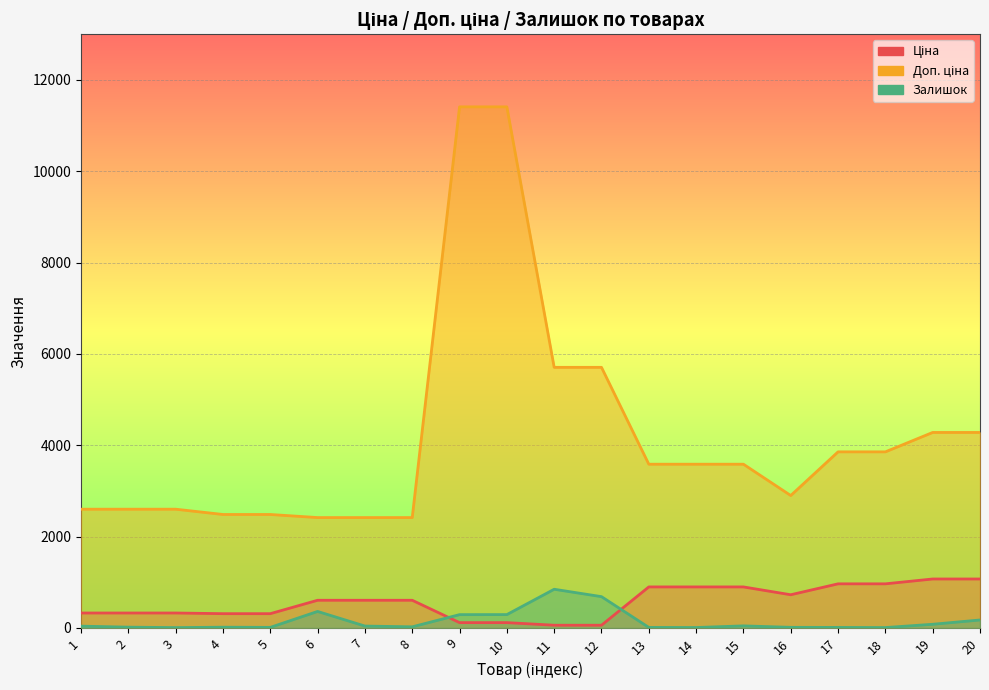

What are all the series names shown in the legend?

Ціна, Доп. ціна, Залишок